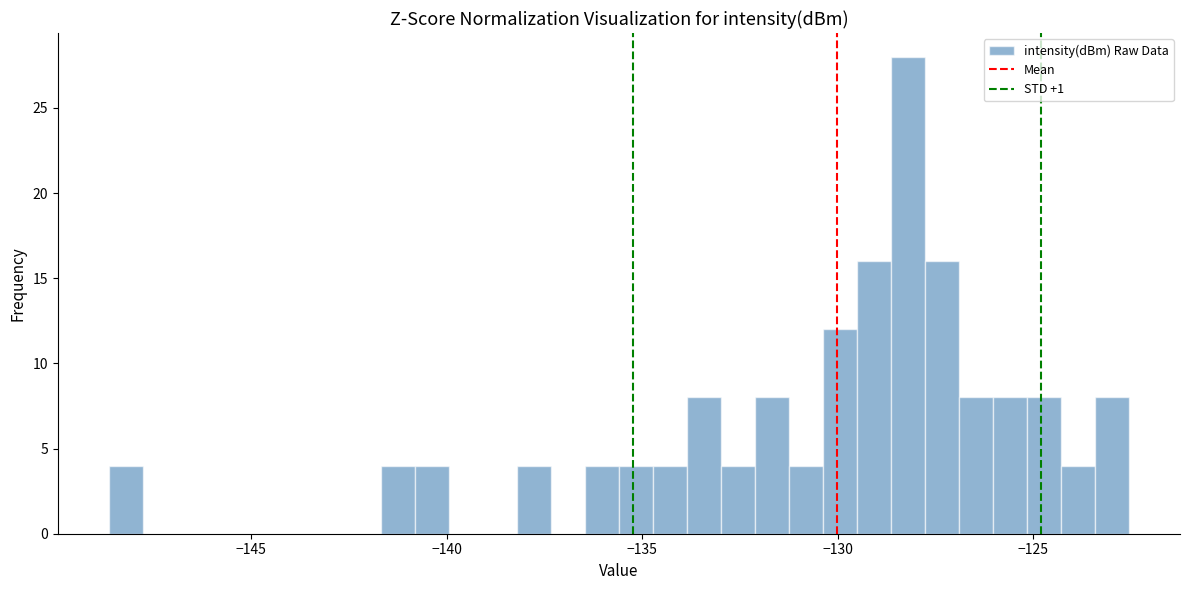

Around what value on the x-axis is the tallest bar? Give the approximate position of its centre, as read against the axis.

-128.0